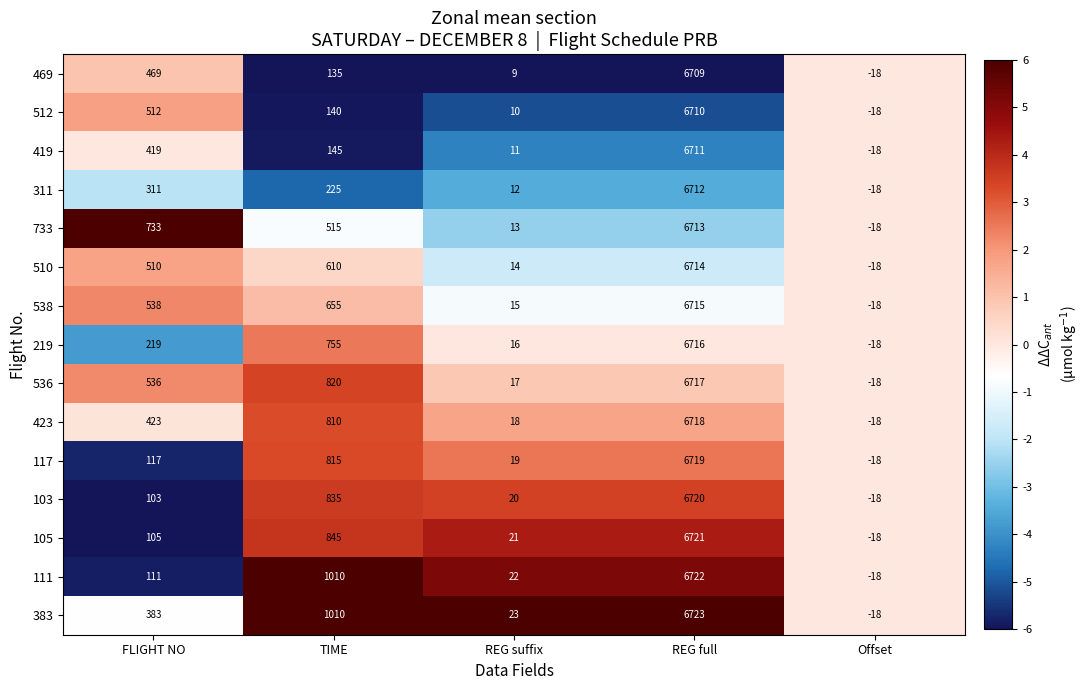

Where does the 469 series first go above 135?

FLIGHT NO